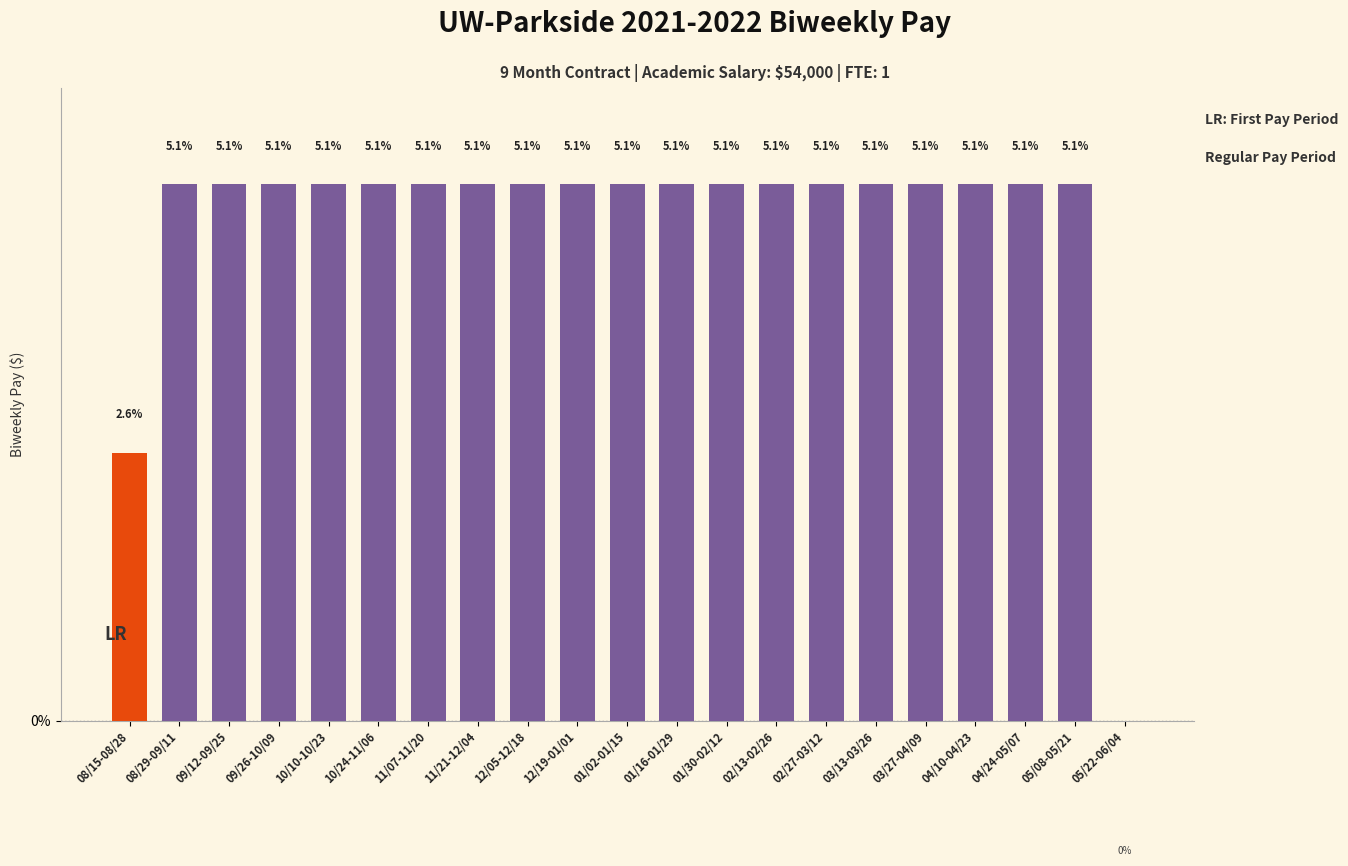

Read the value at 11/21-12/04.

5.1